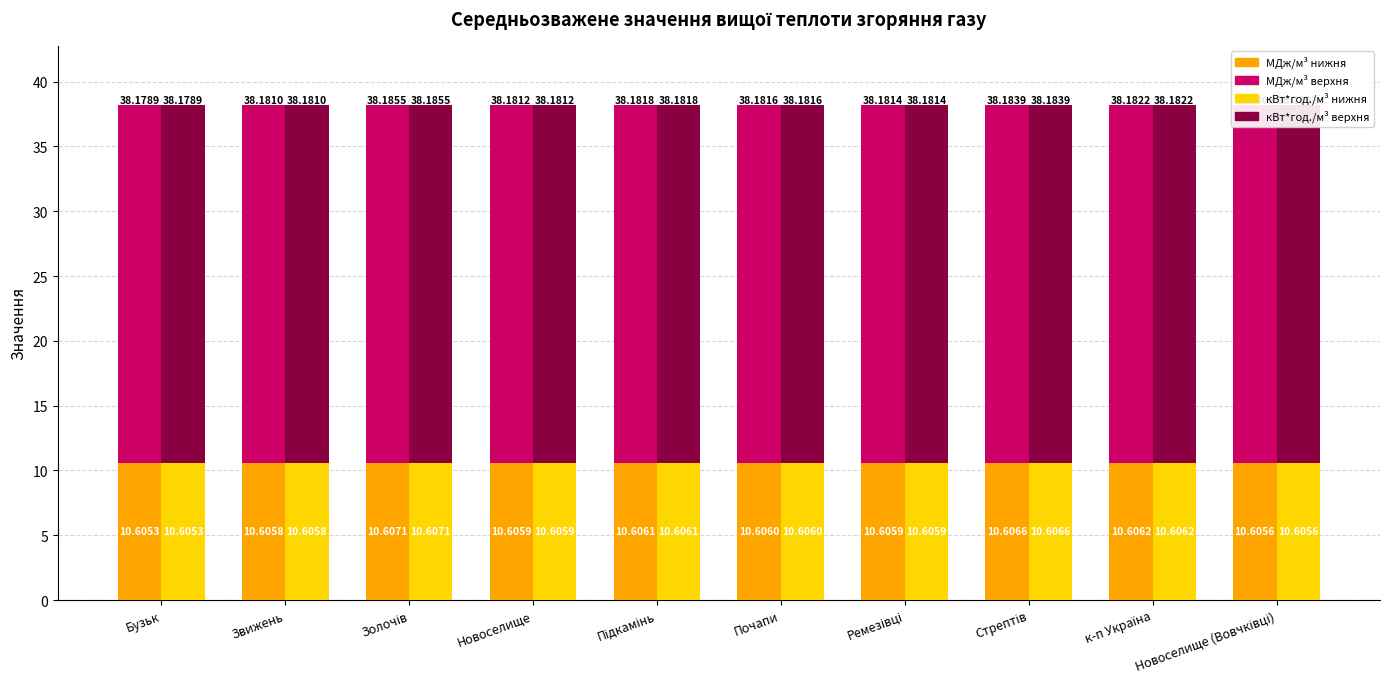

Are the bars horizontal?

No